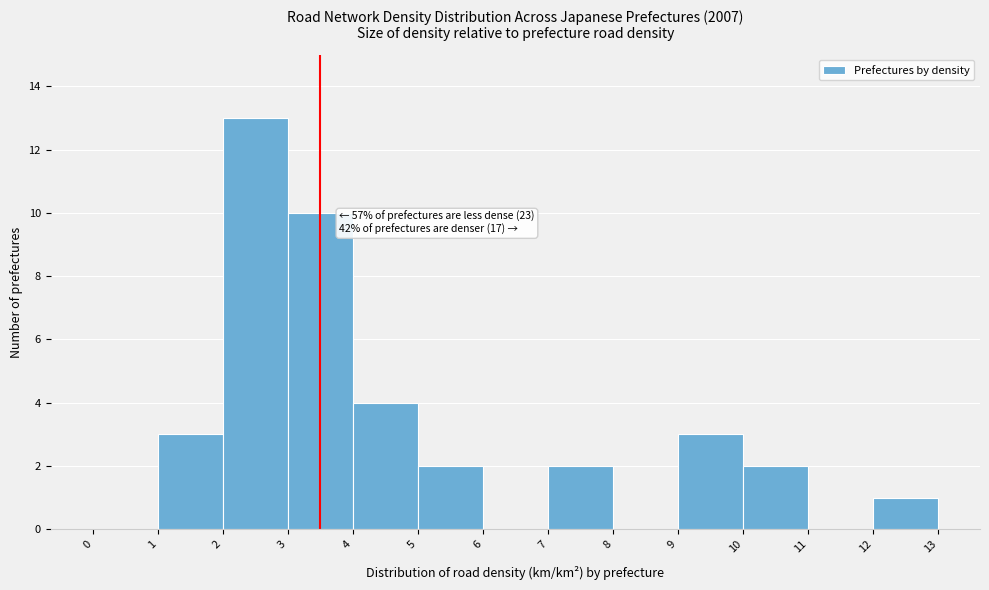

Over which range of the x-axis is the bar tallest?

2 to 3